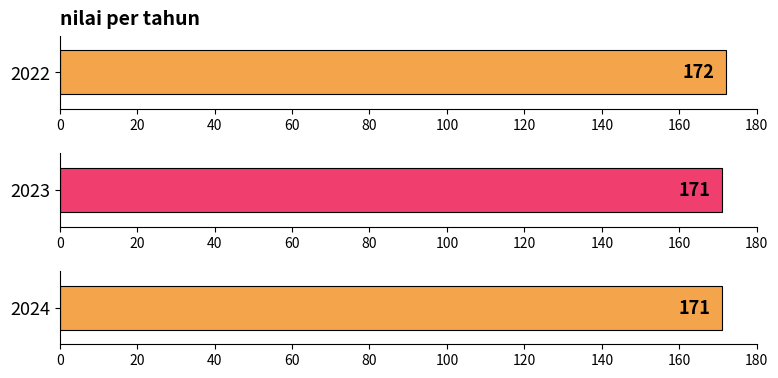

Rank the categories by value from highest to lowest.

2022, 2023, 2024